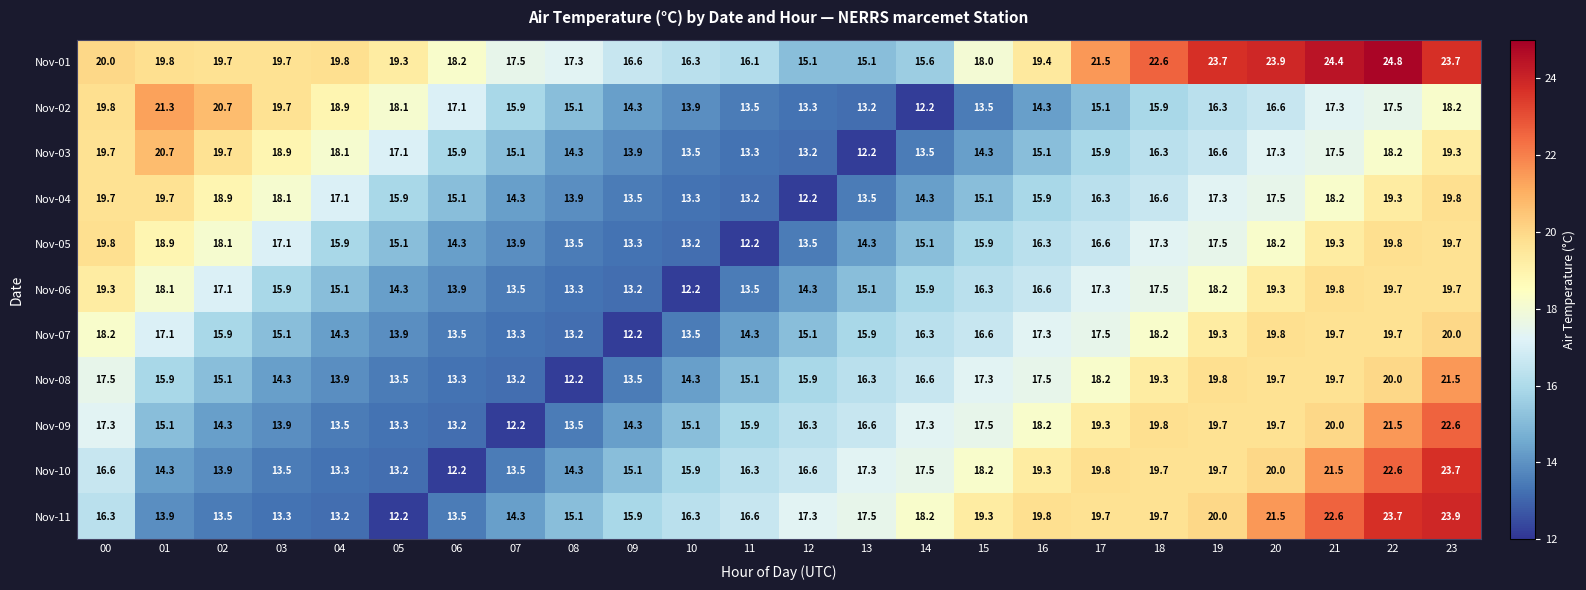

Is it true that Nov-10 equals 5.9 at 11?

False